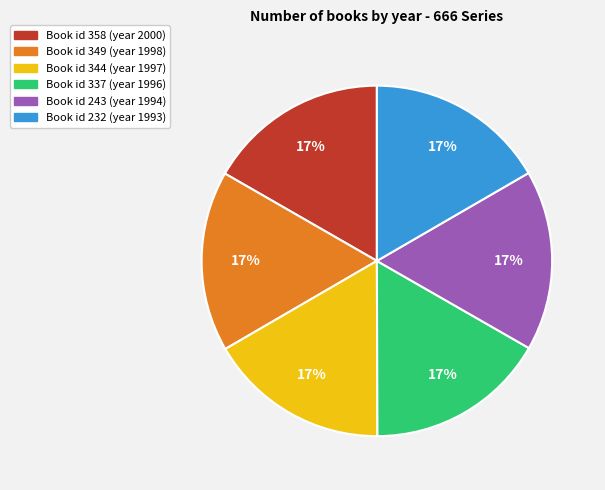

Does any single category account for the majority?

No